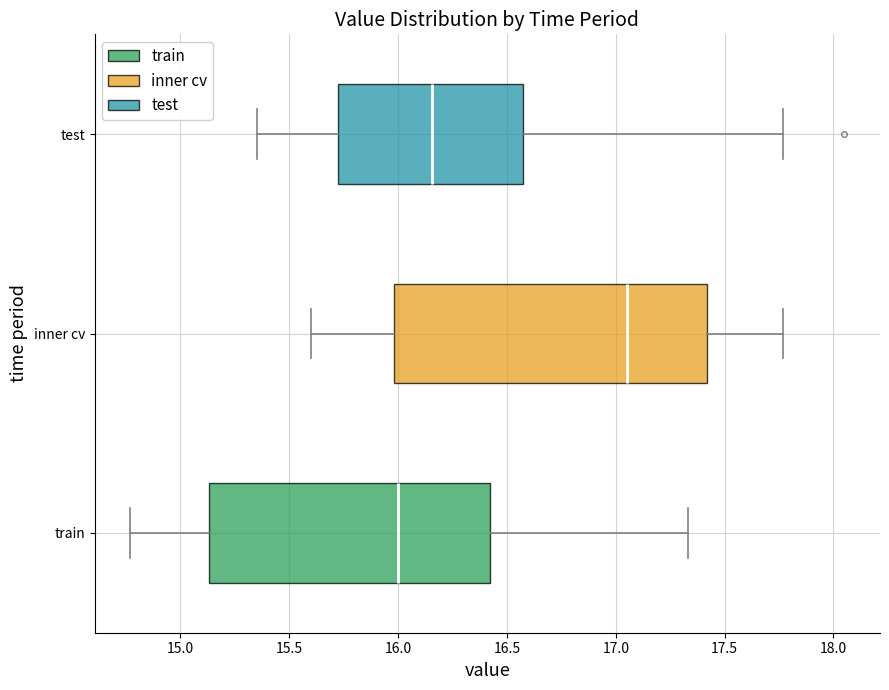

Reading bottom to top, read every box against the x-axis: the position of its median line, the range the box covers, and the ends of its whiskers. The values are not printed on the chart, so give them approximately, as read against the axis.

train: median 16.00, box 15.15 to 16.40, whiskers 14.75 to 17.35
inner cv: median 17.05, box 16.00 to 17.40, whiskers 15.60 to 17.75
test: median 16.15, box 15.75 to 16.55, whiskers 15.35 to 17.75